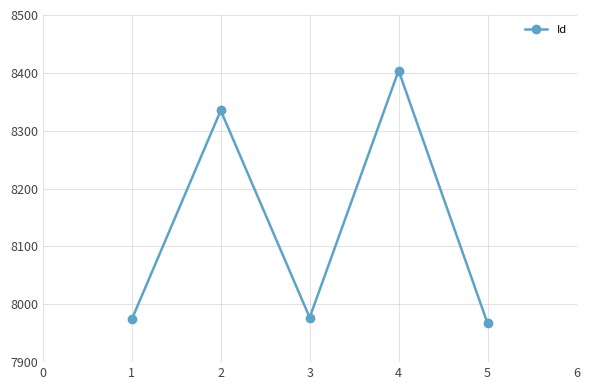

Reading right to left, list all the values displayed in this chart.

5=7967	4=8404	3=7977	2=8335	1=7974